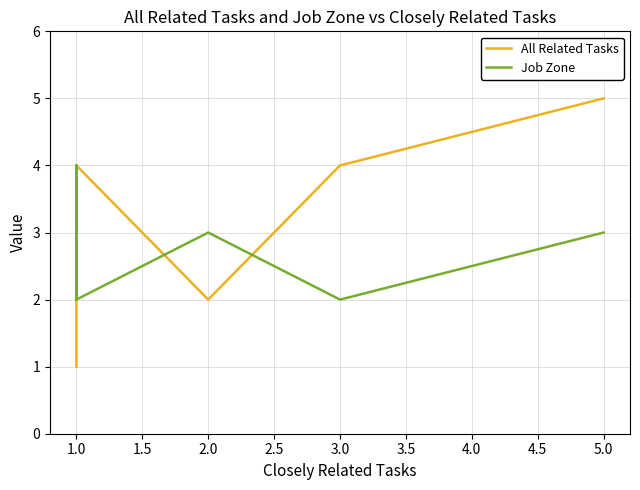

In All Related Tasks, how many points are higher than both neighbors (excluding endpoints)?

1